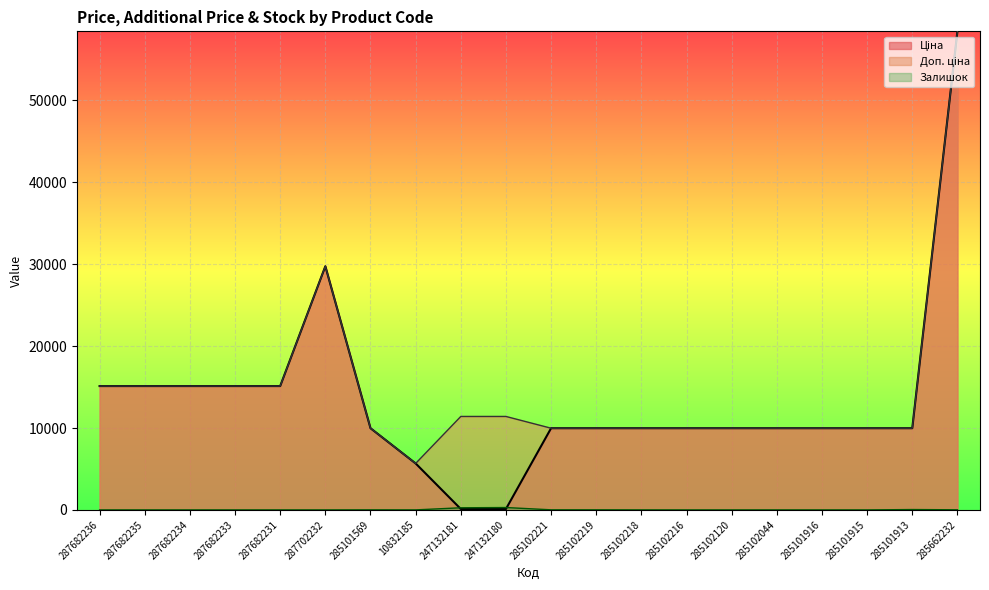

Does the chart display data point markers on the line(s)?

No